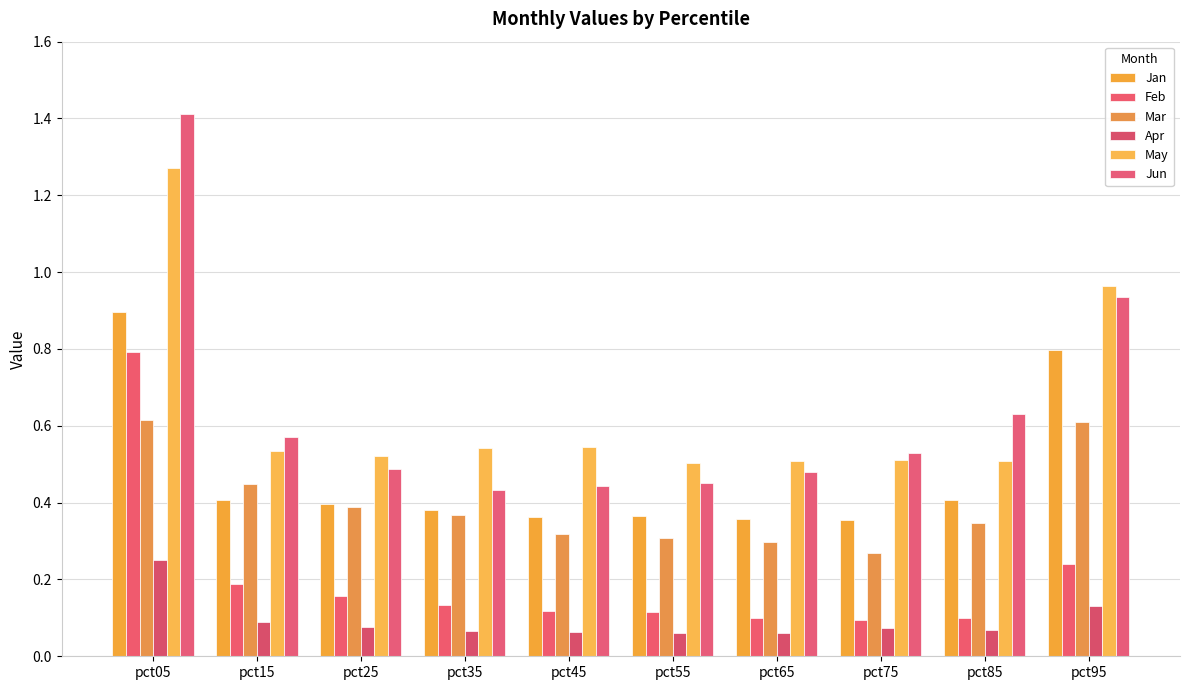

Which category has the lowest value in the Mar series?

pct75